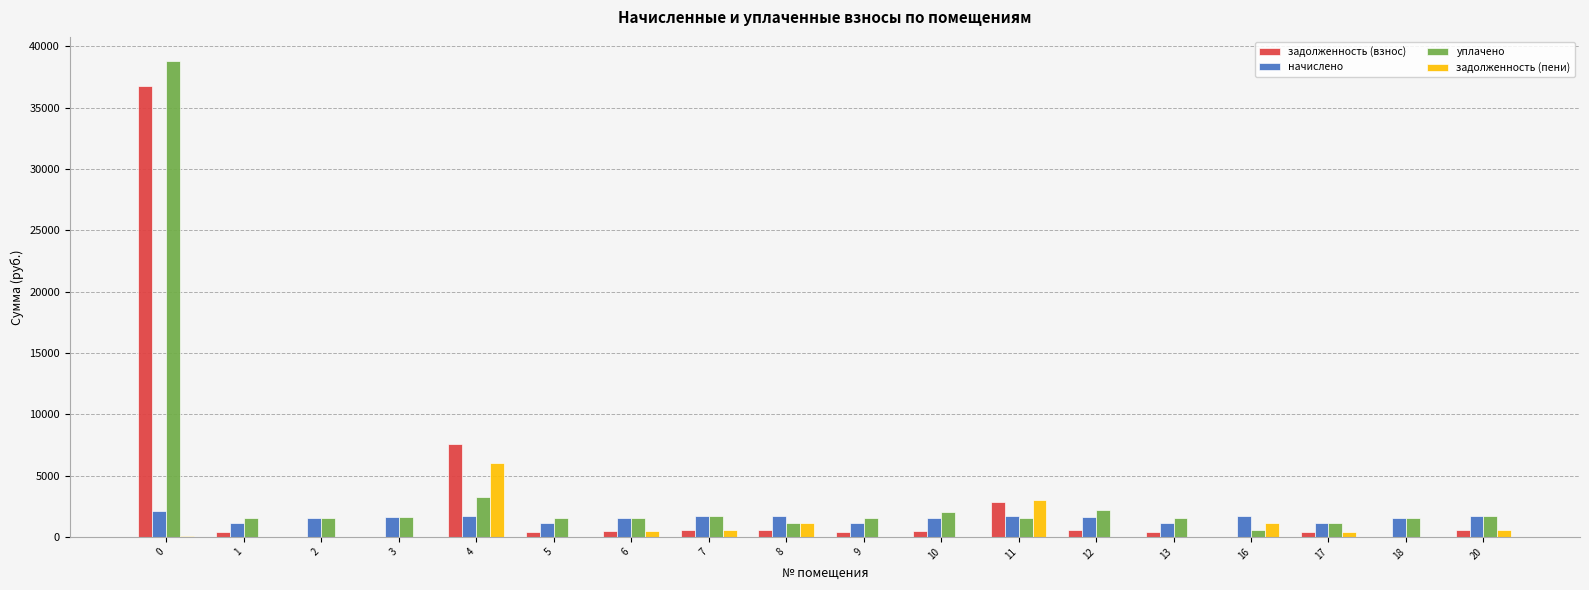

What is the maximum value shown in the chart?

38841.0